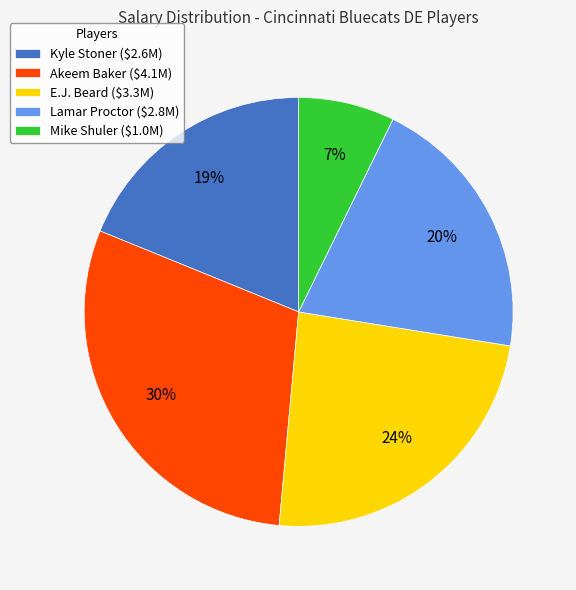

Which slice is the smallest?

Mike Shuler